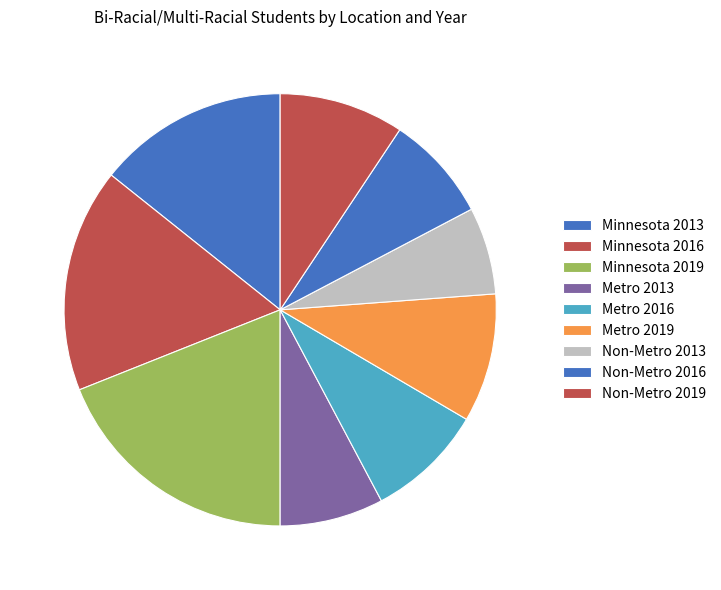

Does Non-Metro 2013 represent more than half of the total?

No